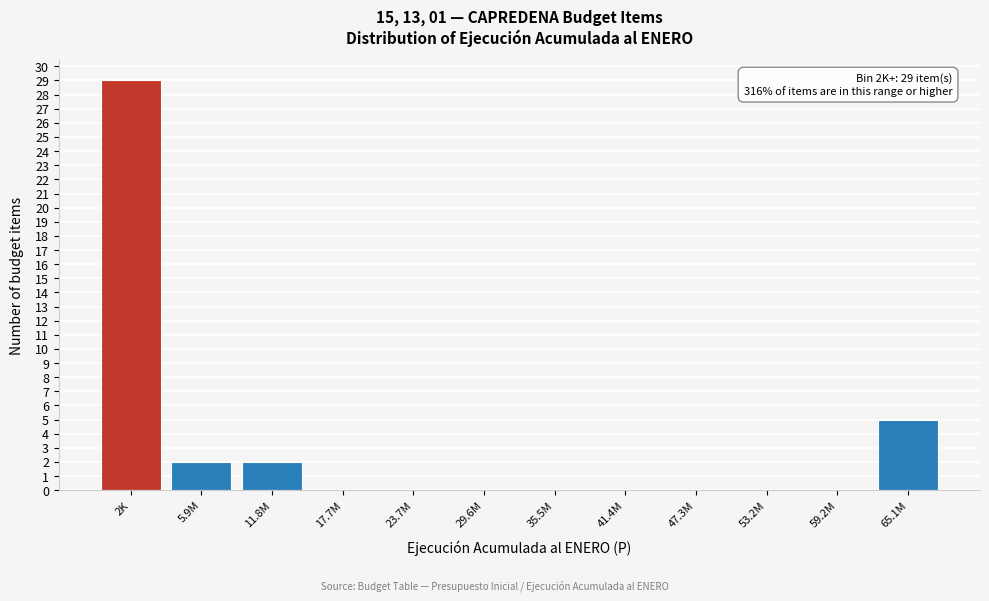

Reading right to left, list all the values displayed in this chart.

65.1M=5	59.2M=0	53.2M=0	47.3M=0	41.4M=0	35.5M=0	29.6M=0	23.7M=0	17.7M=0	11.8M=2	5.9M=2	2K=29